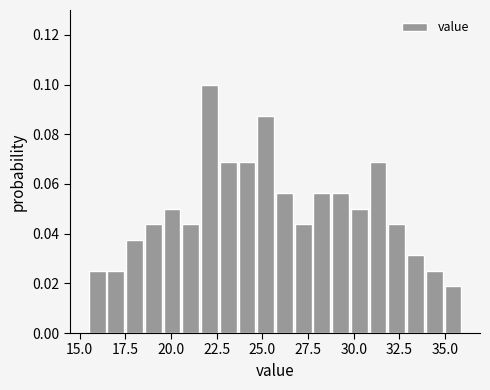

Read against the x-axis, roughly where is the centre of the tallest bar?

22.0